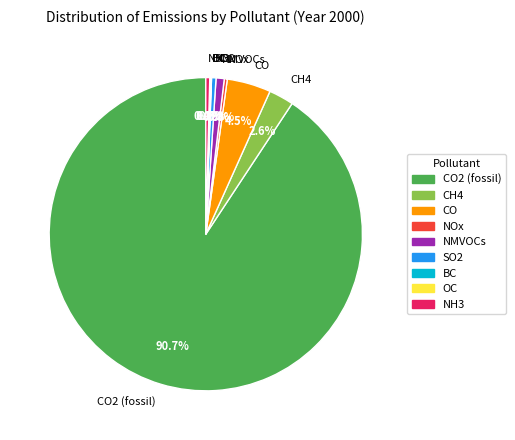

Which has a higher value, CH4 or SO2?

CH4